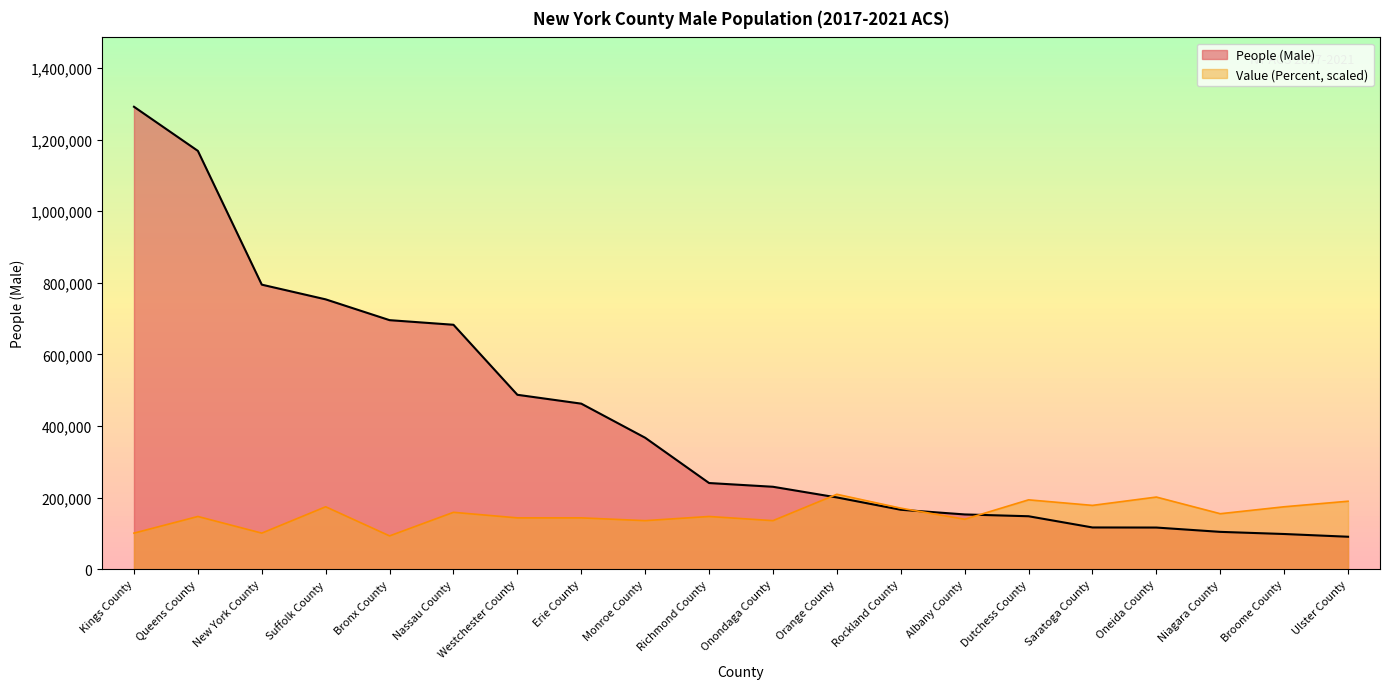

How many lines are shown in the chart?

2